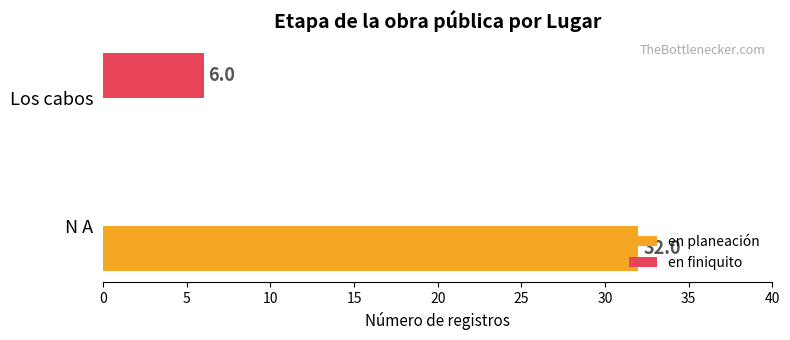

The en planeación series shows 32 at N A. True or false?

True